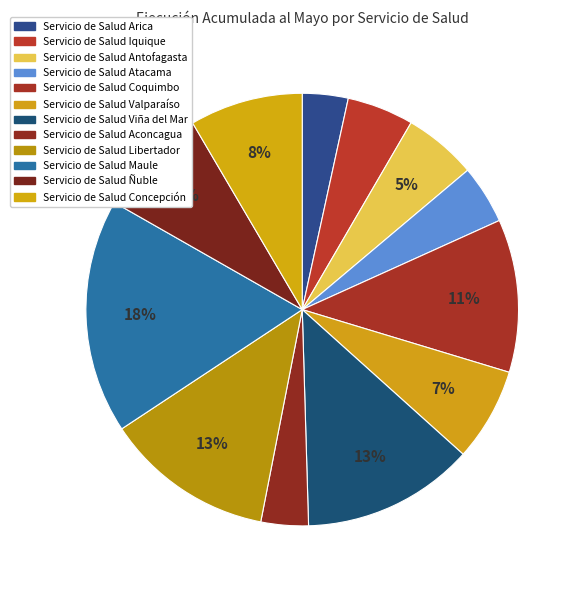

How many segments does this pie chart have?

12